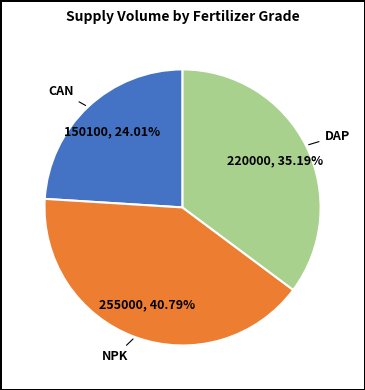

Does any single category account for the majority?

No